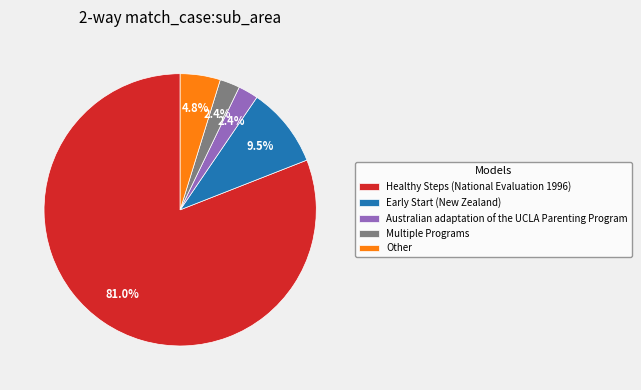

Approximately how many times larger is the value at Other compared to Healthy Steps (National Evaluation 1996)?

0.1